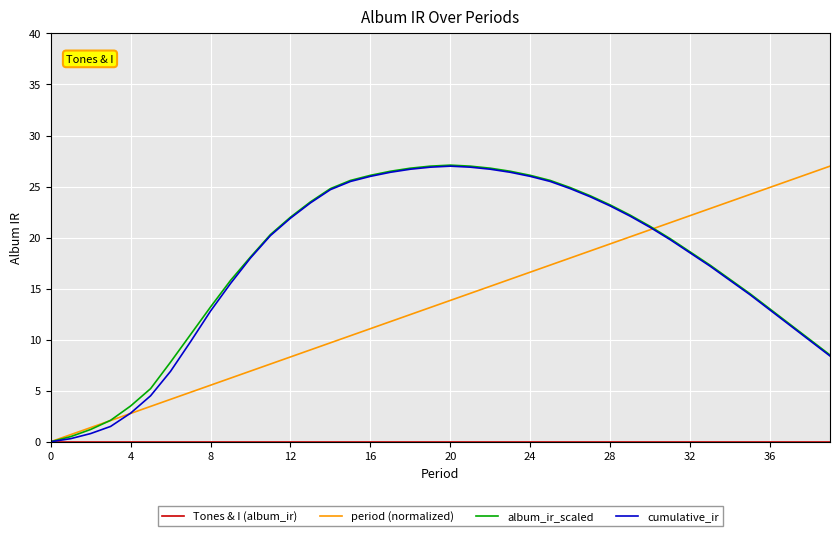

What is the highest value of the period (normalized) series?

27.0